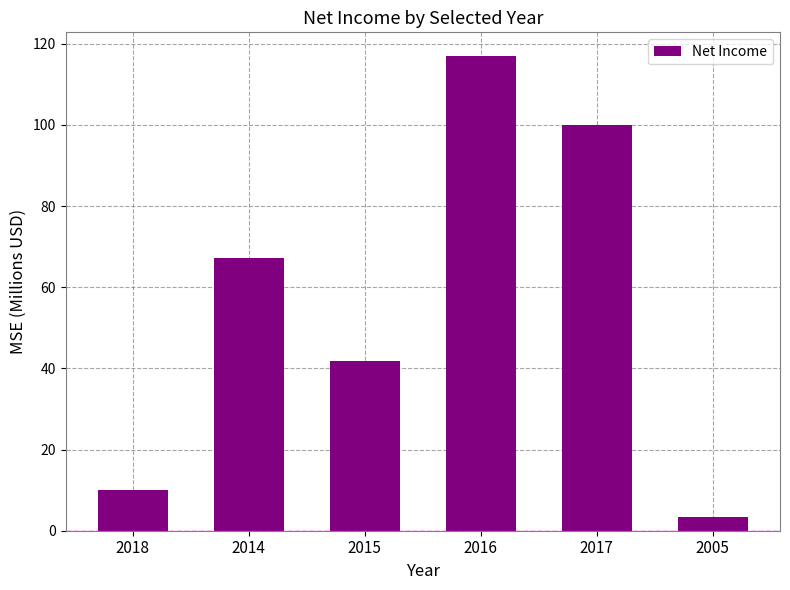

What is the label of the 6th bar from the left?

2005